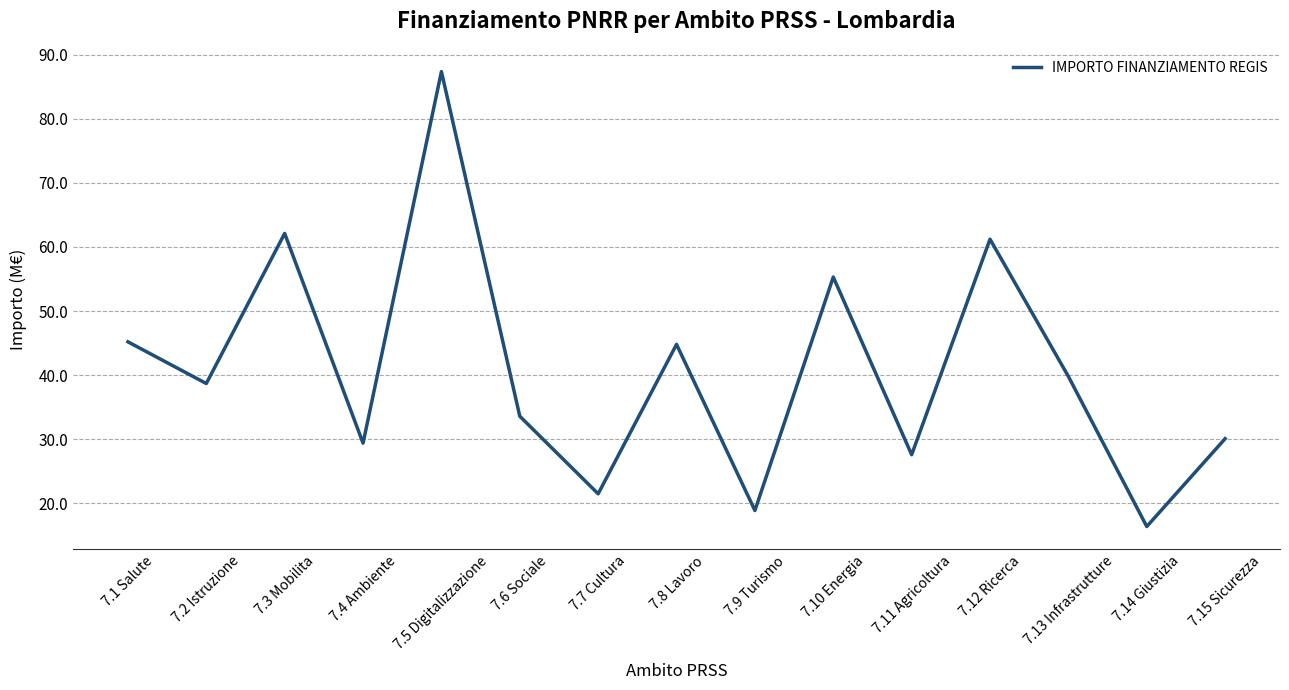

True or false: the data shows 60.0 at 7.1 Salute.

False